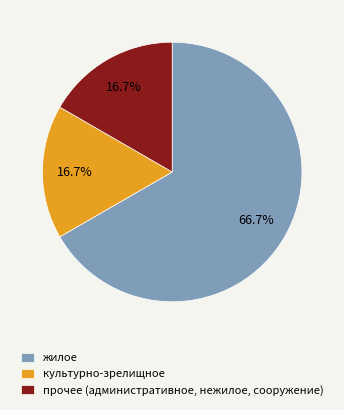

Is it true that жилое is 67% of the pie?

True